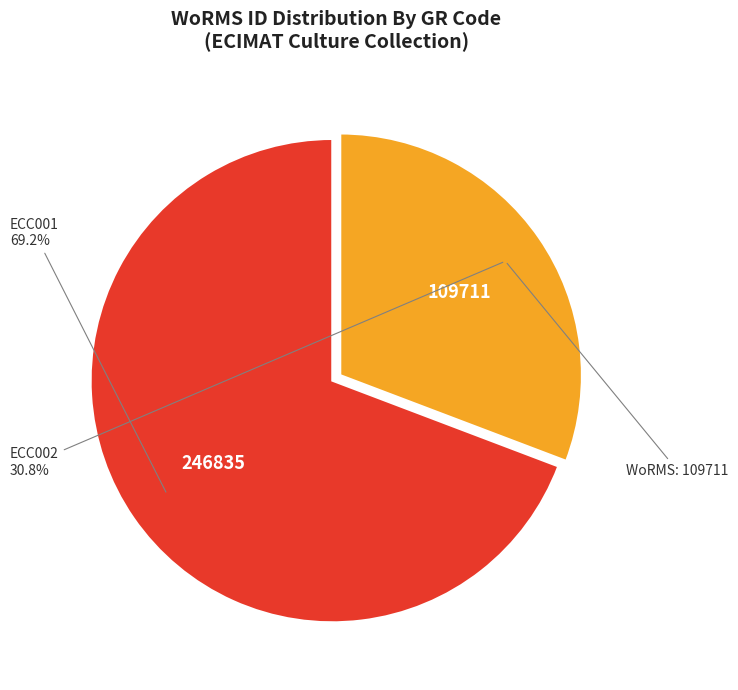

How many slices are in this pie chart?

2